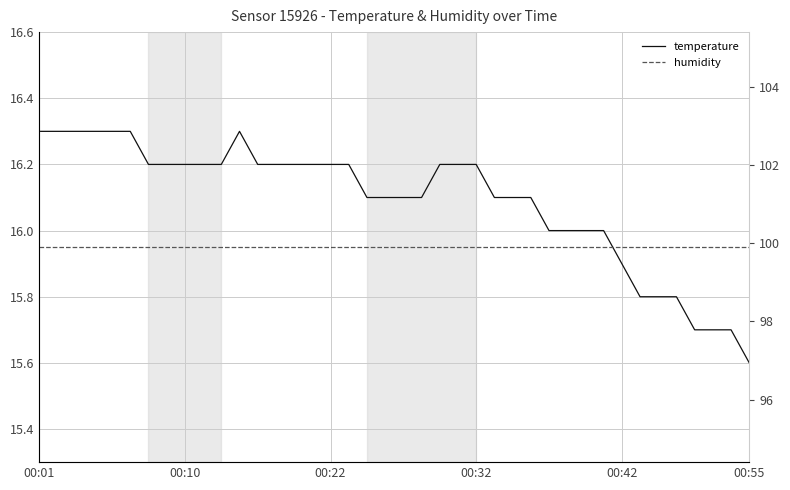

How many interior local peaks does the temperature series have?

1